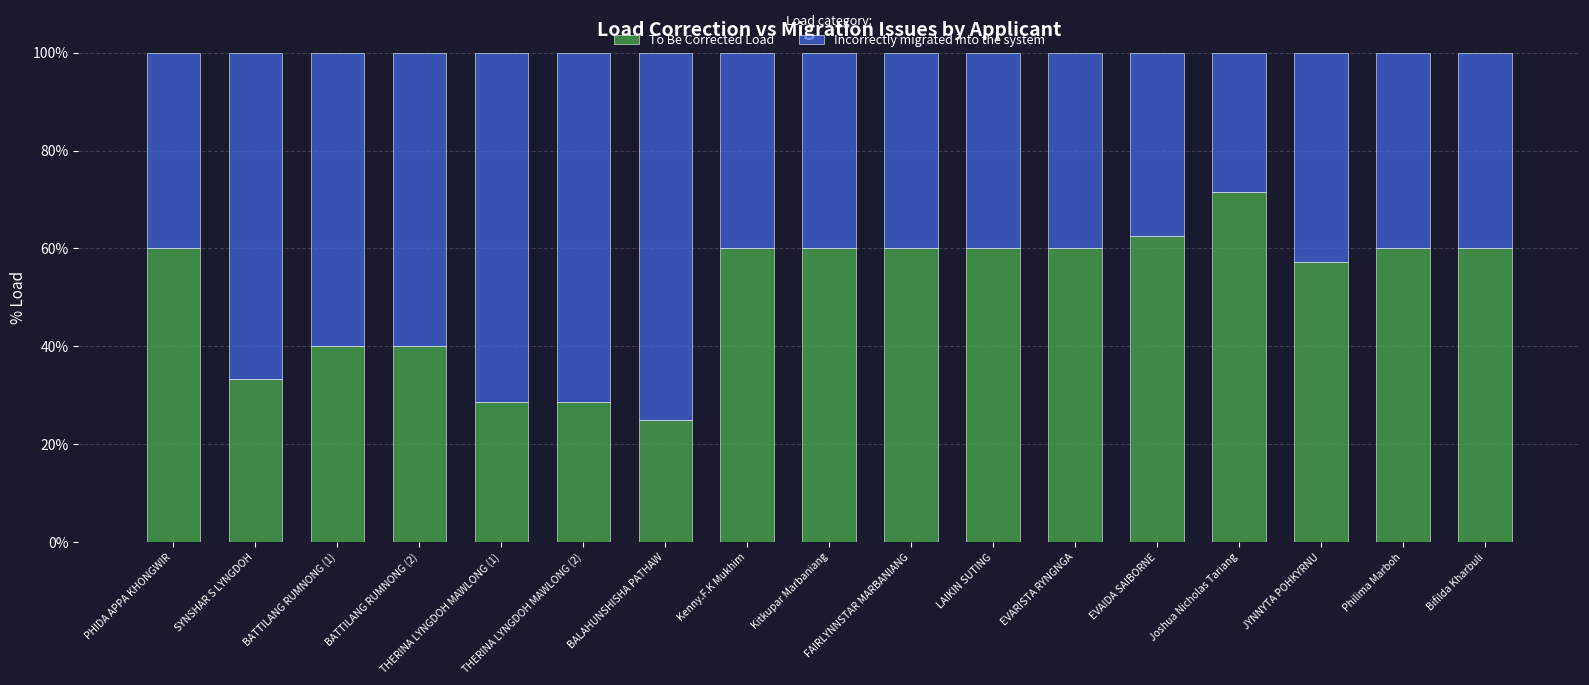

What is the sum of all To Be Corrected Load values?

866.5